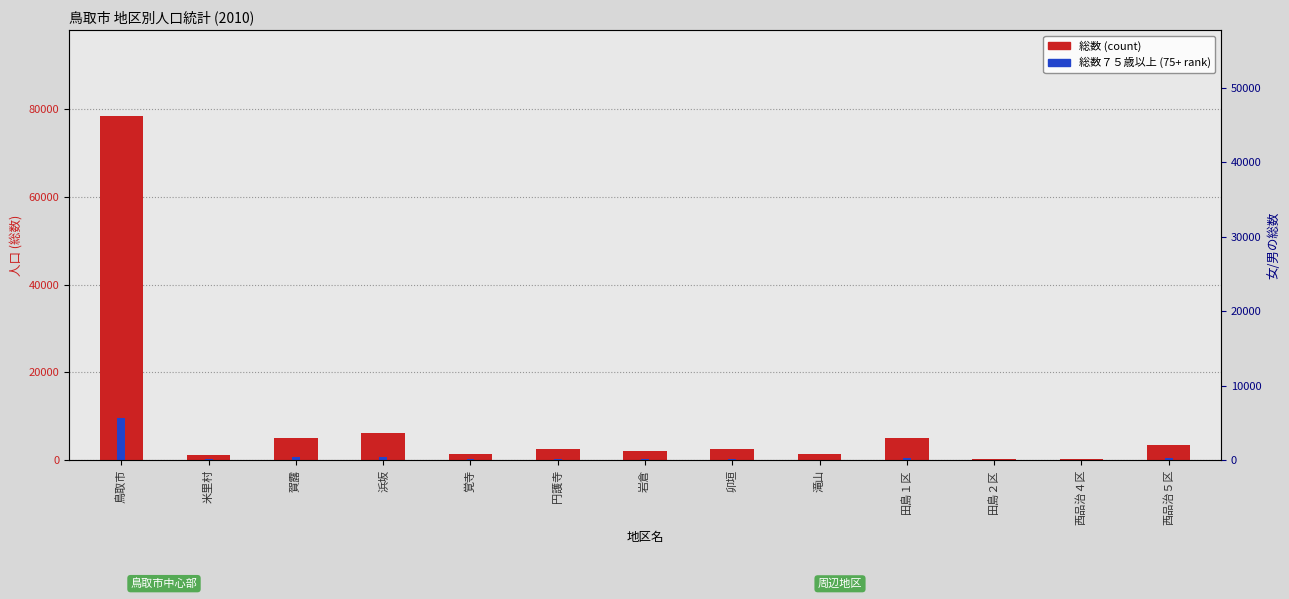

What is the spread (max minus min) of values at 賀露?

4398